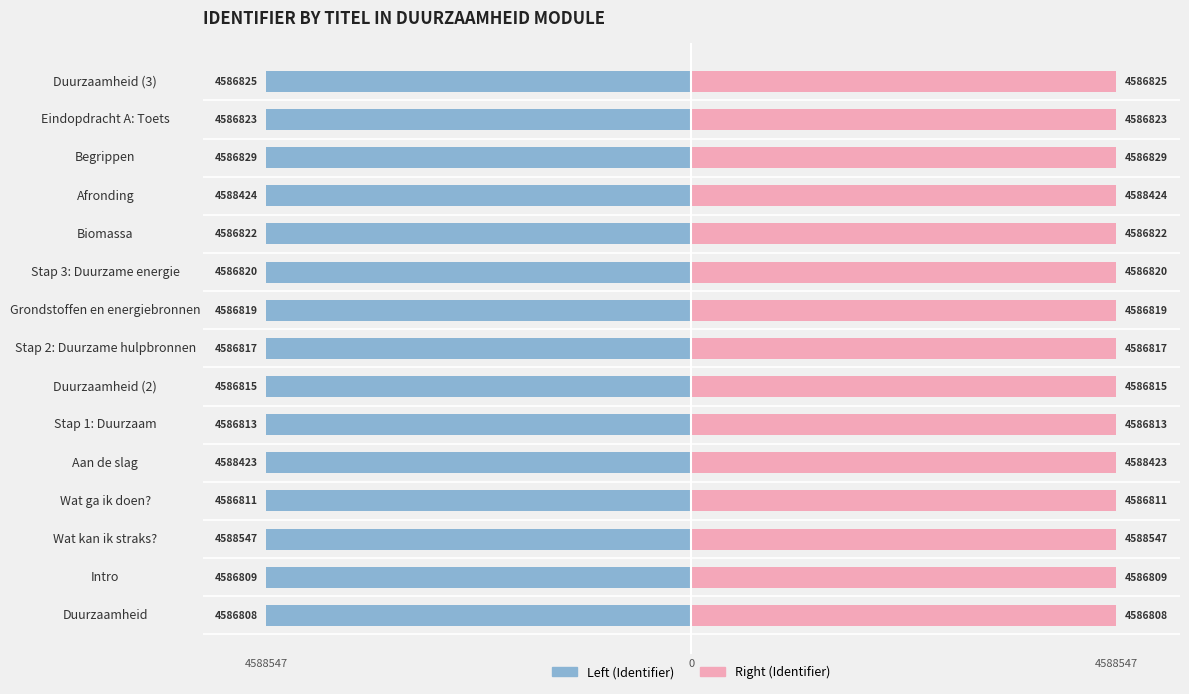

Read the Right (Identifier scaled) value at Stap 3: Duurzame energie.

1.0